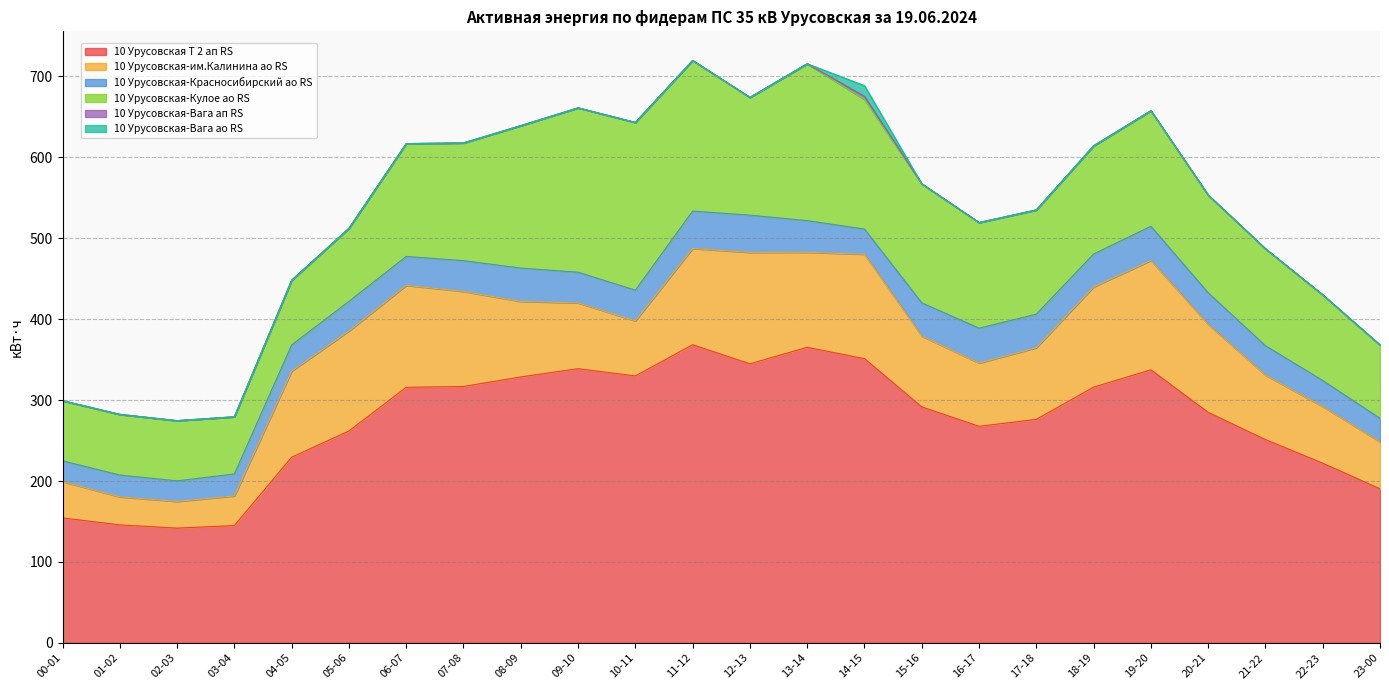

True or false: 10 Урусовская-Кулое ао RS and 10 Урусовская Т 2 ап RS intersect in this chart.

False